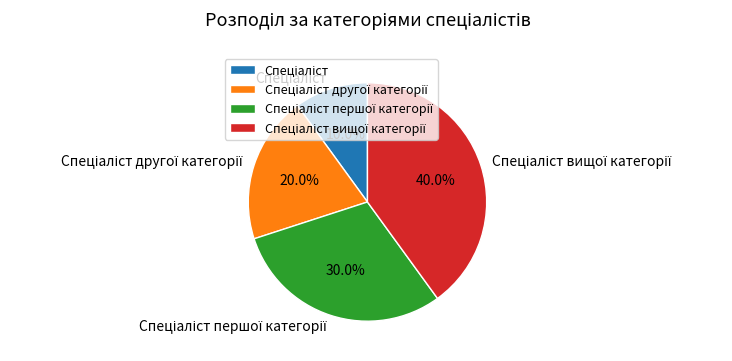

Is there any slice that represents more than half of the pie?

No